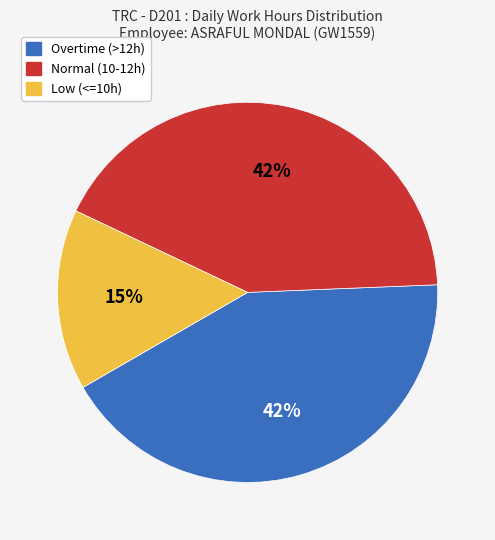

To the nearest percent, what is the average slice percentage?

33%